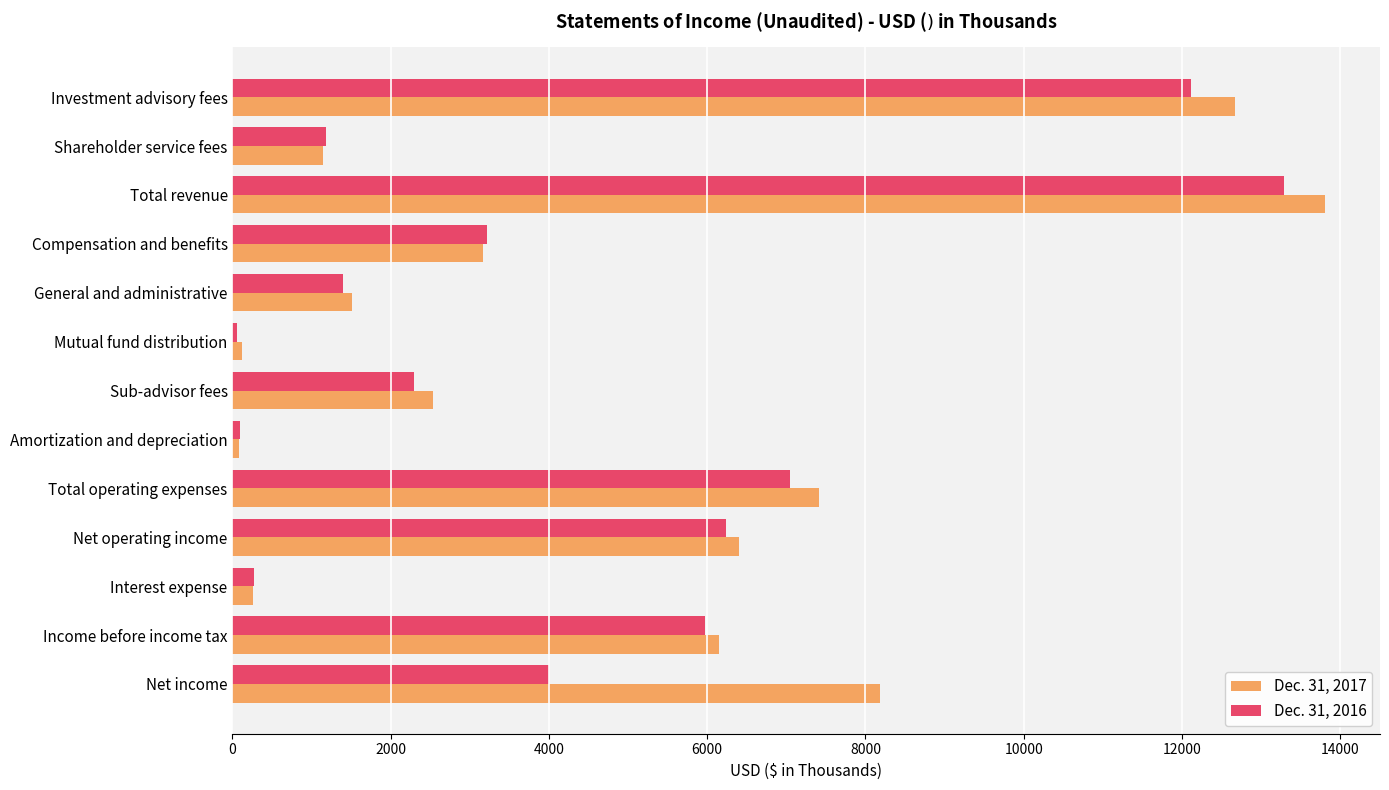

How many values in the Dec. 31, 2017 series are below 3166?

6